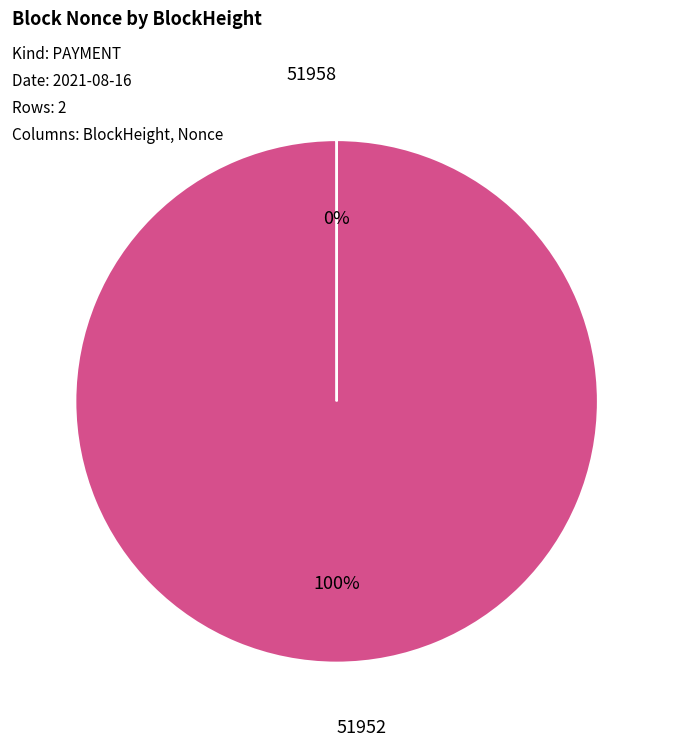

To the nearest percent, what is the average slice percentage?

50%